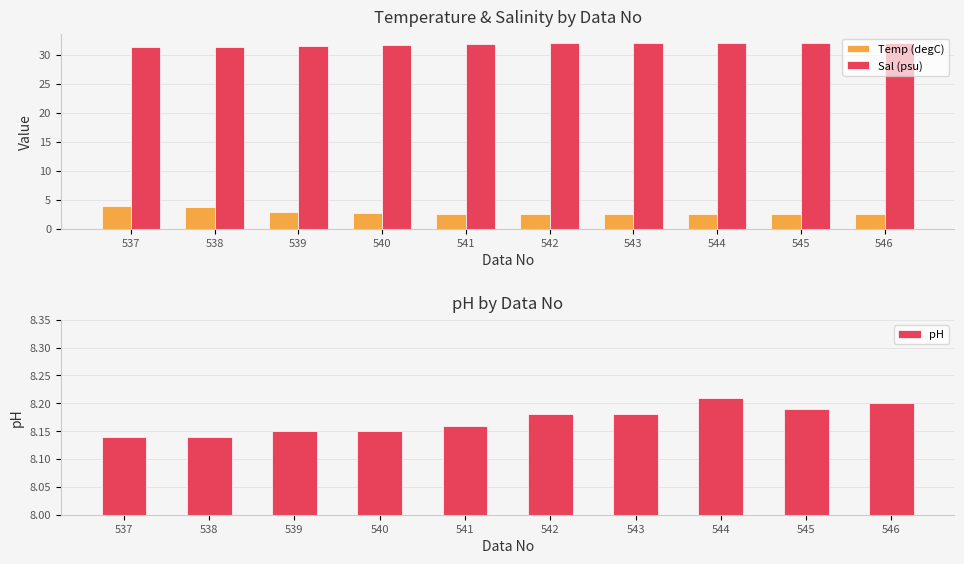

Are the bars grouped side by side (vs. stacked)?

Yes